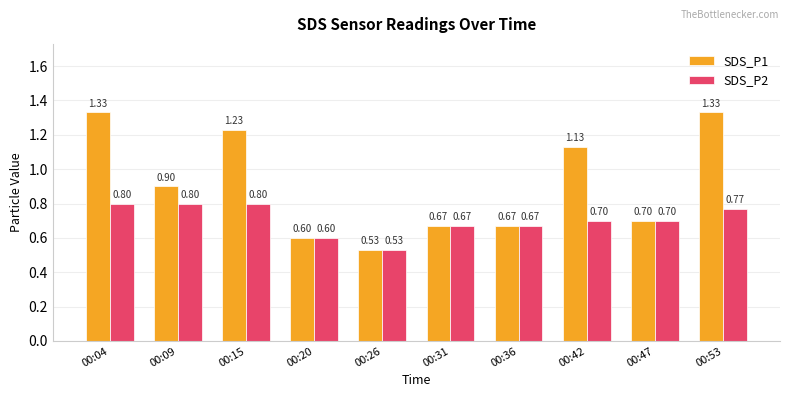

List the series in order of their peak value, lowest first.

SDS_P2, SDS_P1